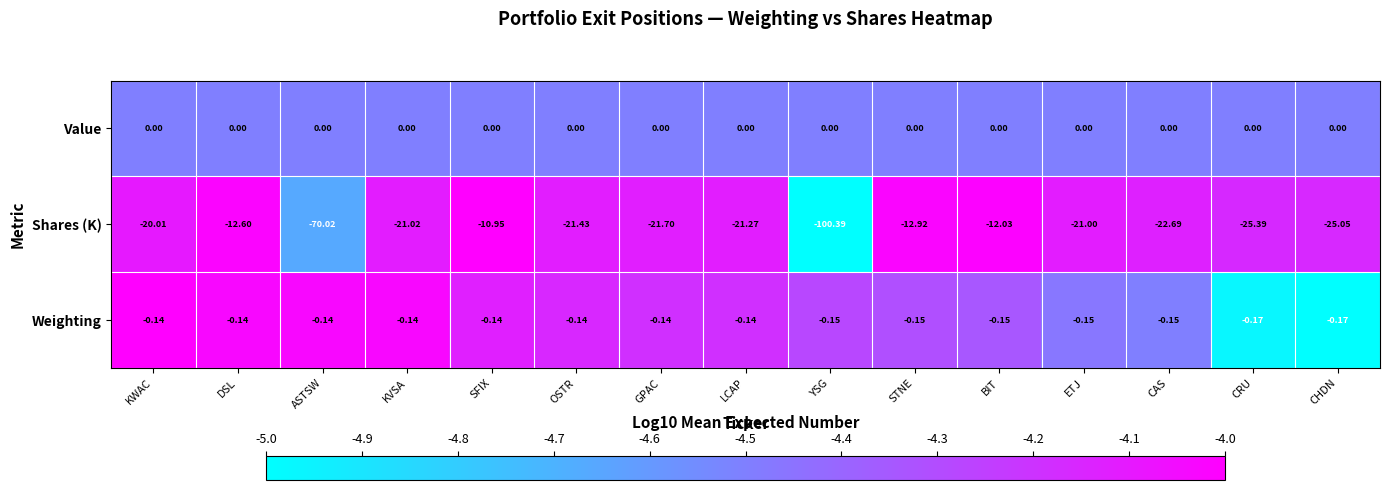

Which series has the largest total across all categories?

Value